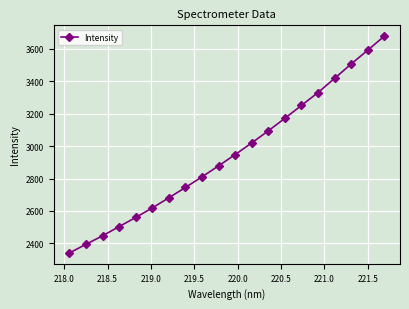

What is the maximum value shown in the chart?

3677.5